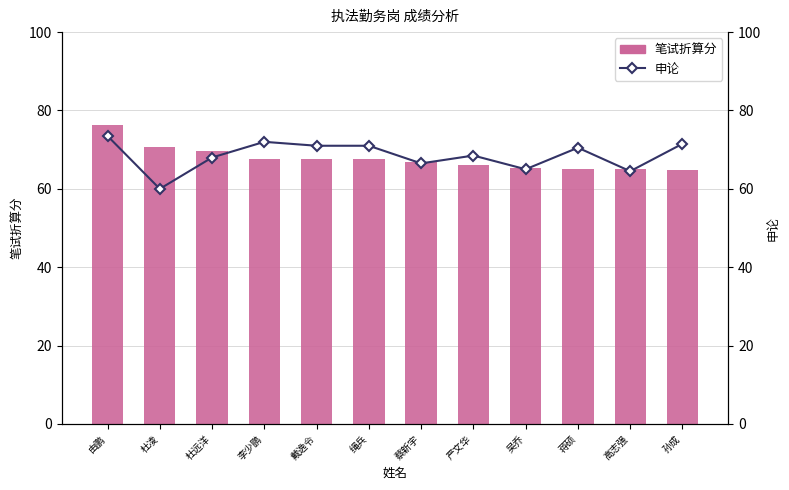

At which category is the sum across all series the highest?

由鹏